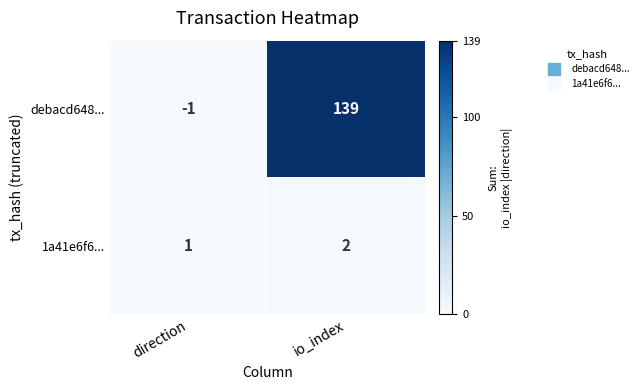

What is the total value across all series at io_index?

141